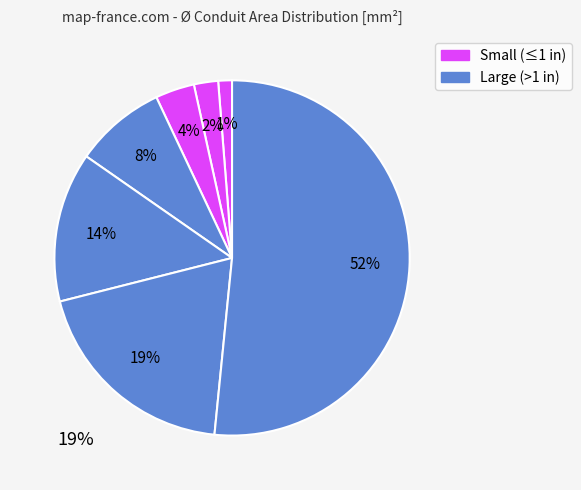

How many segments does this pie chart have?

7